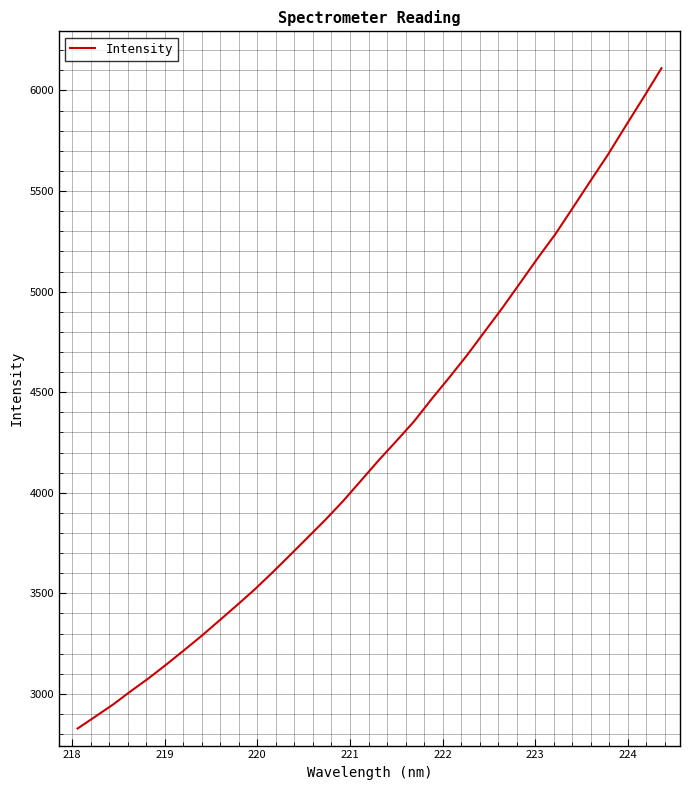

What is the difference between the maximum and minimum values?

3282.8